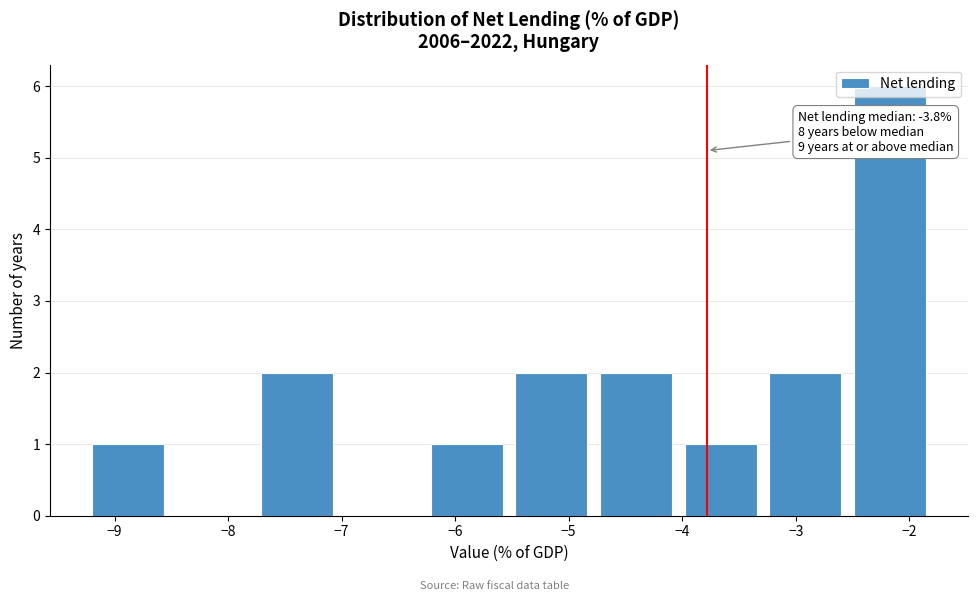

Which range on the x-axis has the tallest bar?

-2.5 to -1.8